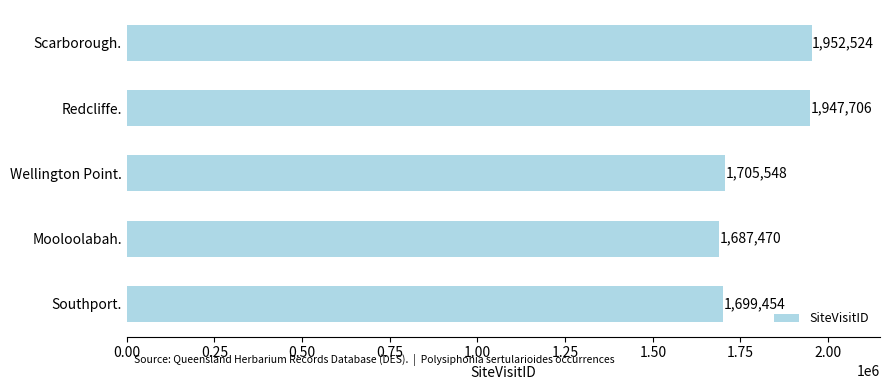

Where is the data nearest to the value 1819997?

Wellington Point.